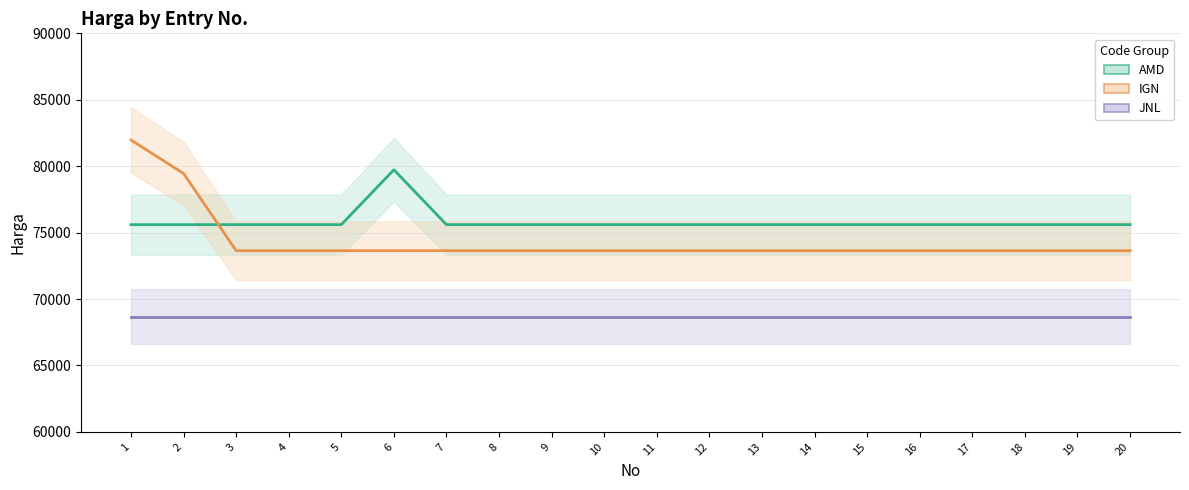

What is the difference between the highest and lowest values at 3?

6930